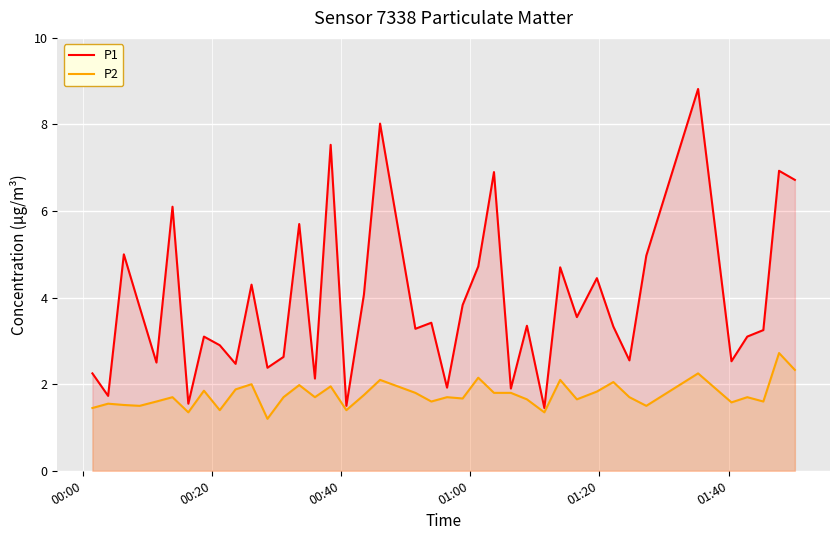

Rank the series by their average value, from highest to lowest.

P1, P2